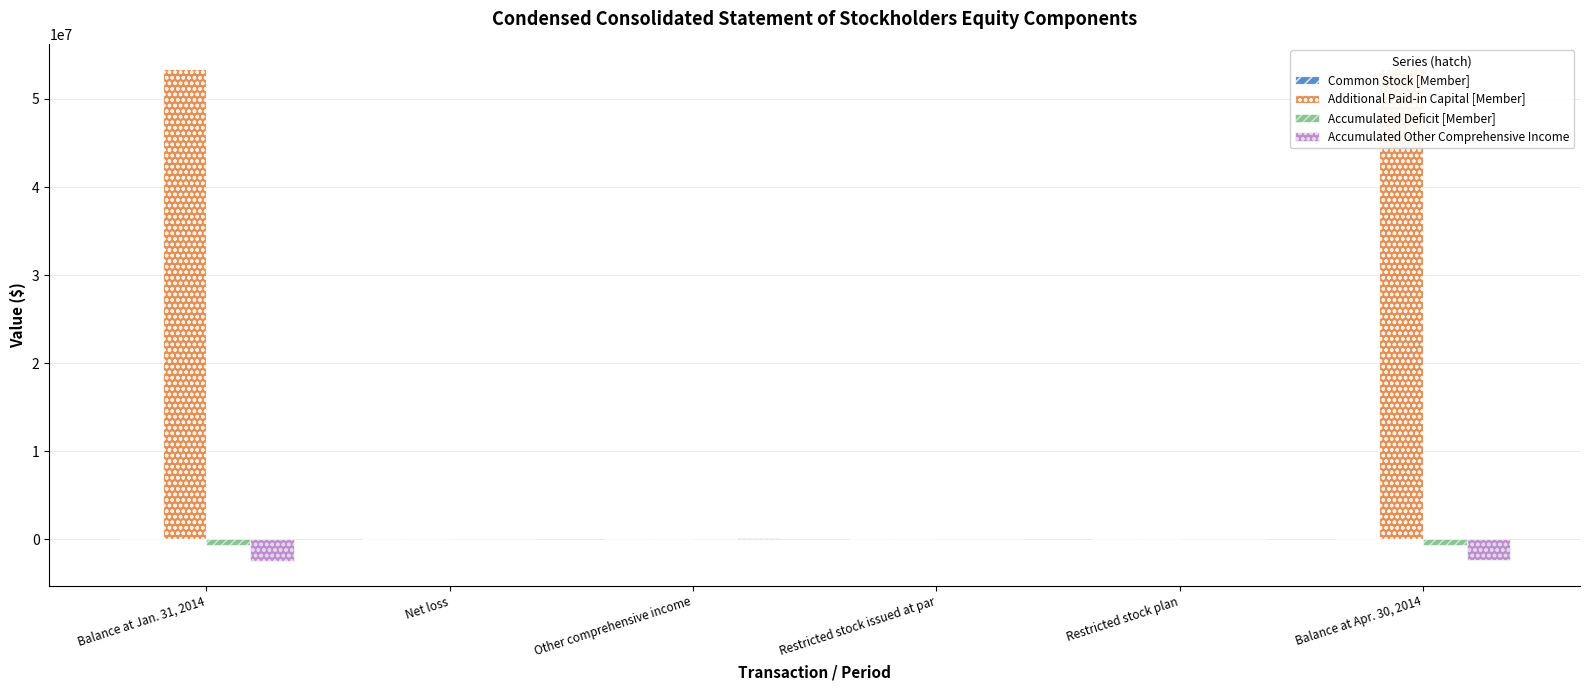

What is the average value of the Common Stock [Member] series?

19050